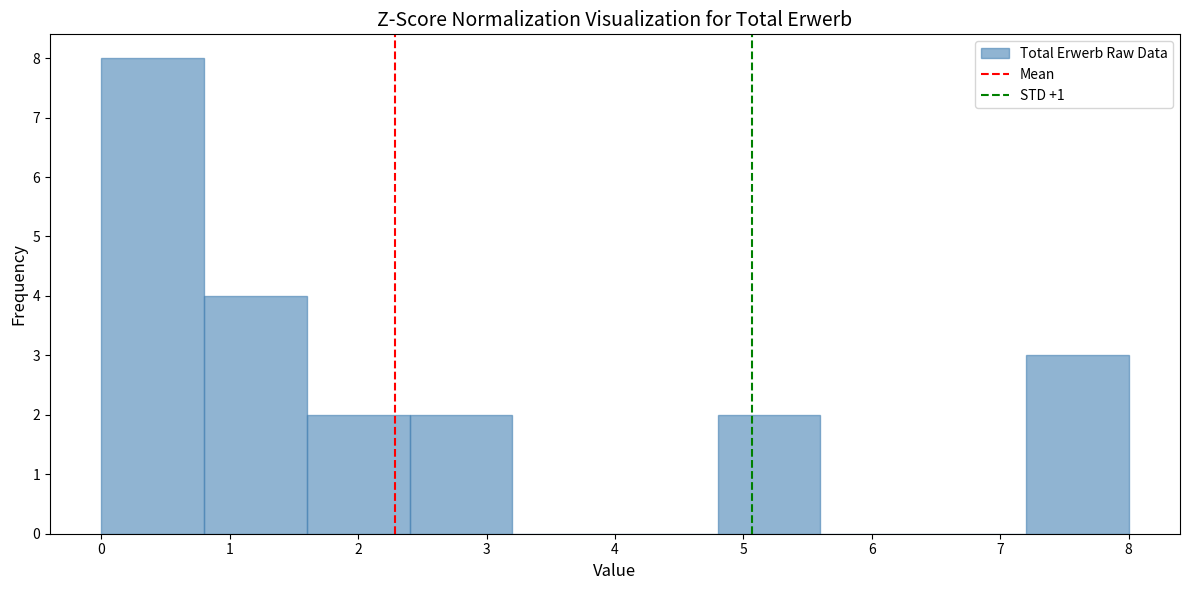

What is the height of the bar covering 7.2 to 8.0 on the x-axis? The values are not printed on the chart, so give them approximately, as read against the axis.

3